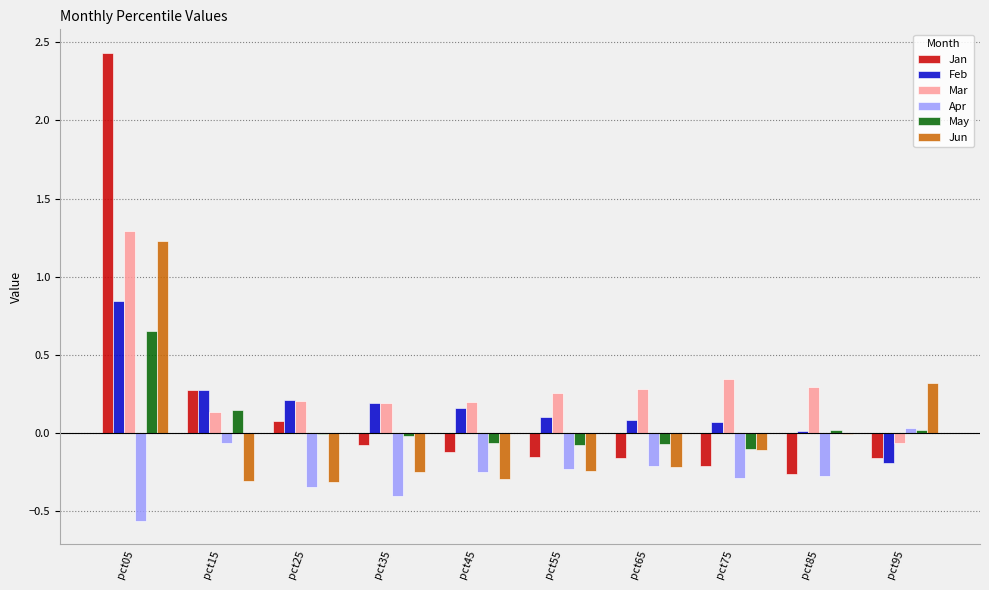

At which label does Jan reach its peak?

pct05